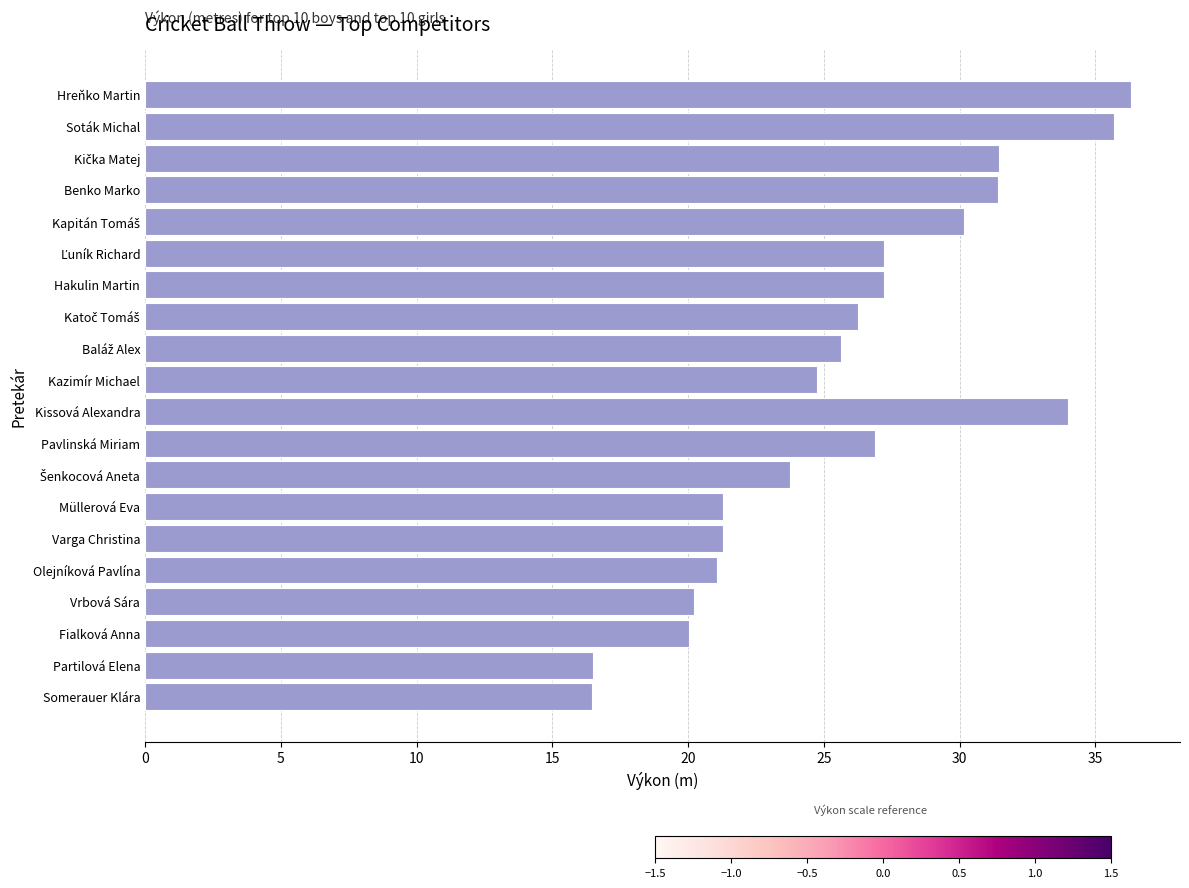

The chart shows a value of 50.5 at Kissová Alexandra. True or false?

False